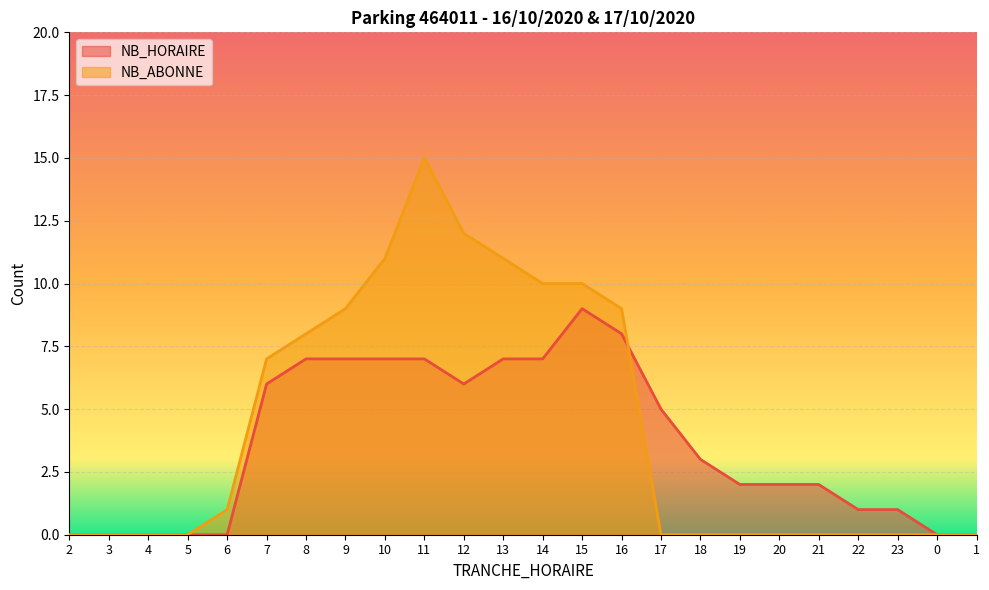

Which category has the highest value in the NB_ABONNE series?

11